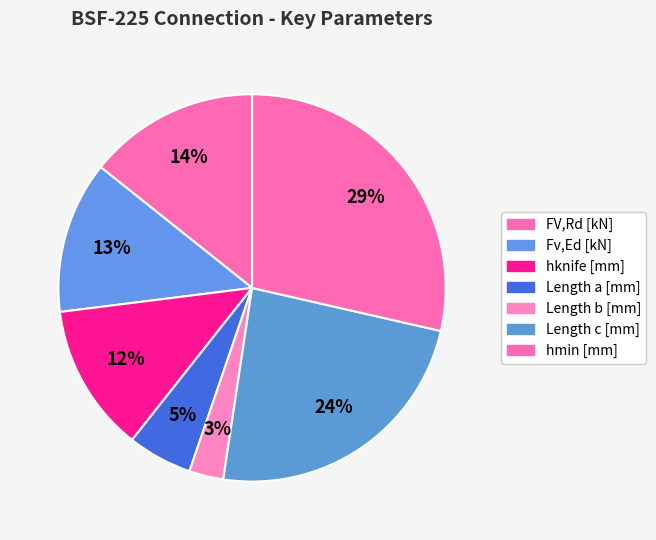

Between Fv,Ed [kN] and hknife [mm], which is larger?

Fv,Ed [kN]